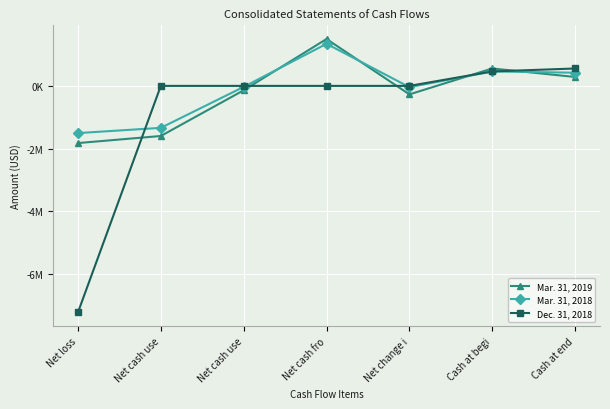

The Dec. 31, 2018 series shows 647152 at Cash at begi. True or false?

False